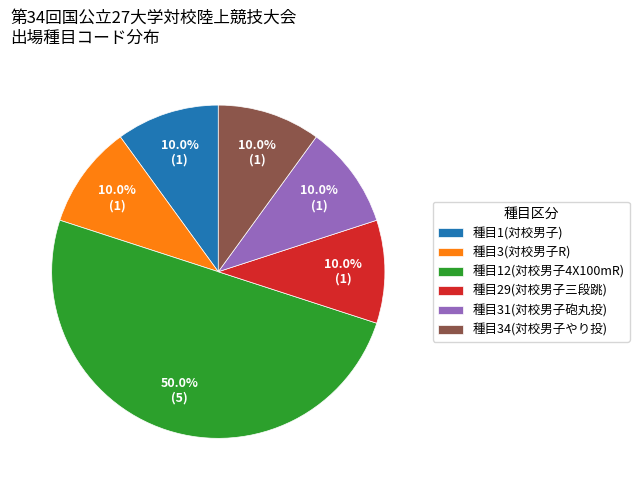

Is the sum of 種目34(対校男子やり投) and 種目1(対校男子) greater than half?

No